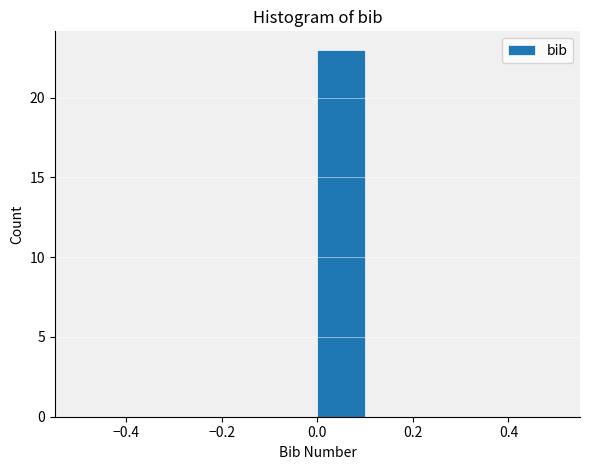

Reading left to right, transcribe this chart: for each bar, give the range it covers on the x-axis and its height. The values are not printed on the chart, so give them approximately, as read against the axis.

-0.5 to -0.4: 0
-0.4 to -0.3: 0
-0.3 to -0.2: 0
-0.2 to -0.1: 0
-0.1 to 0.0: 0
0.0 to 0.1: 23
0.1 to 0.2: 0
0.2 to 0.3: 0
0.3 to 0.4: 0
0.4 to 0.5: 0